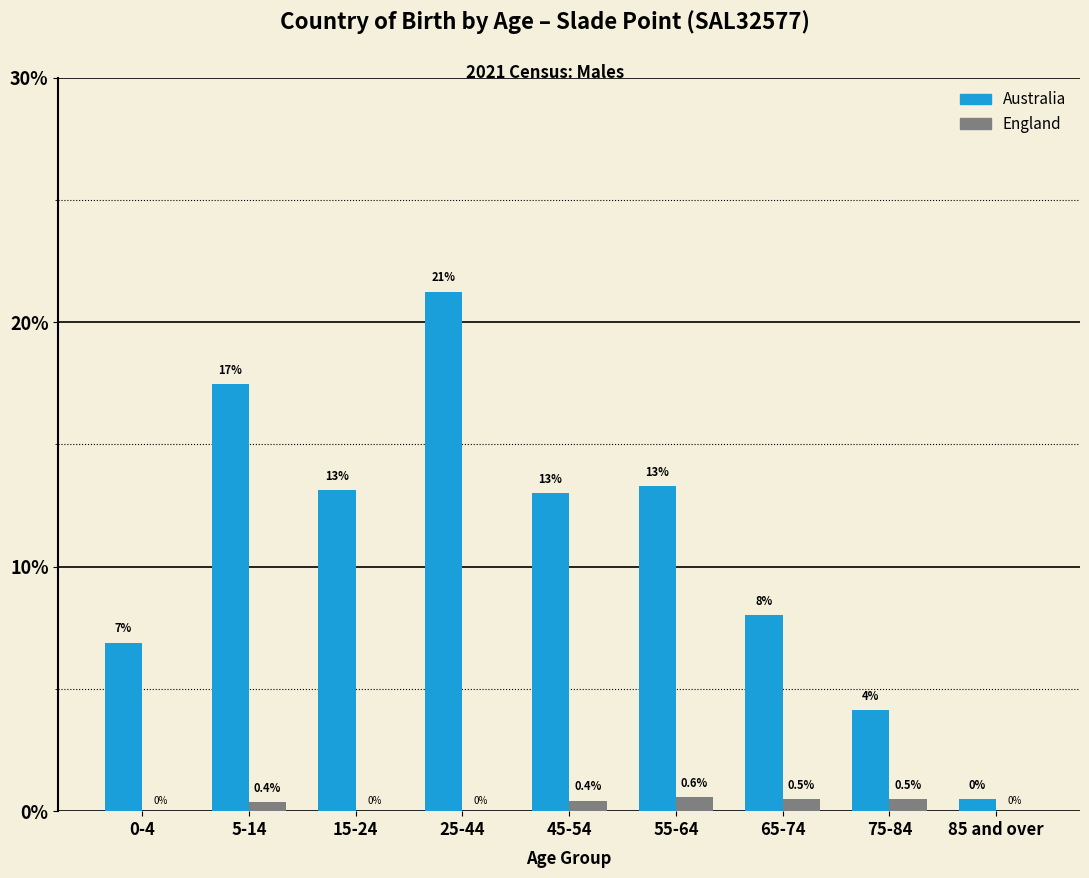

Reading right to left, what are all the values shown in this chart?

Australia: 85 and over=0.5	75-84=4.1	65-74=8.0	55-64=13.3	45-54=13.0	25-44=21.2	15-24=13.1	5-14=17.5	0-4=6.9
England: 85 and over=0.0	75-84=0.5	65-74=0.5	55-64=0.6	45-54=0.4	25-44=0.0	15-24=0.0	5-14=0.4	0-4=0.0